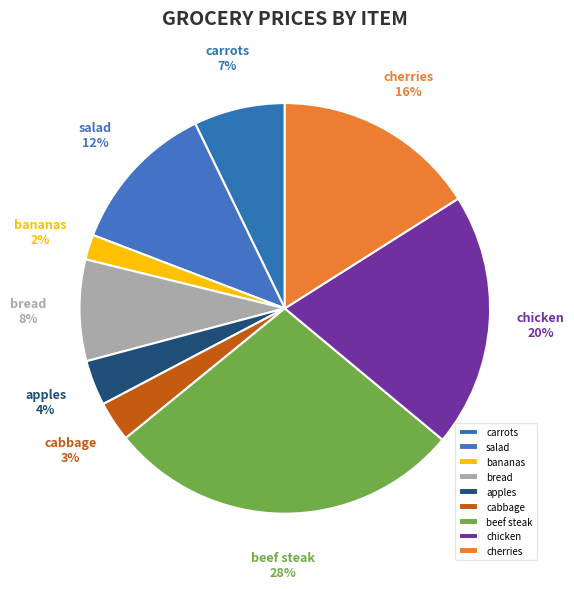

Which has a higher value, bread or salad?

salad